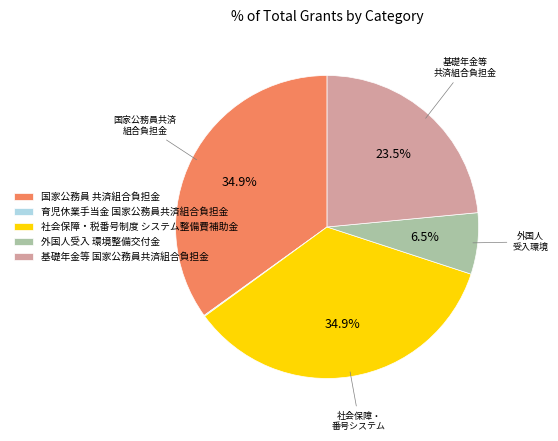

What is the ratio of the value at 社会保障・税番号制度 システム整備費補助金 to the value at 国家公務員 共済組合負担金?

1.0